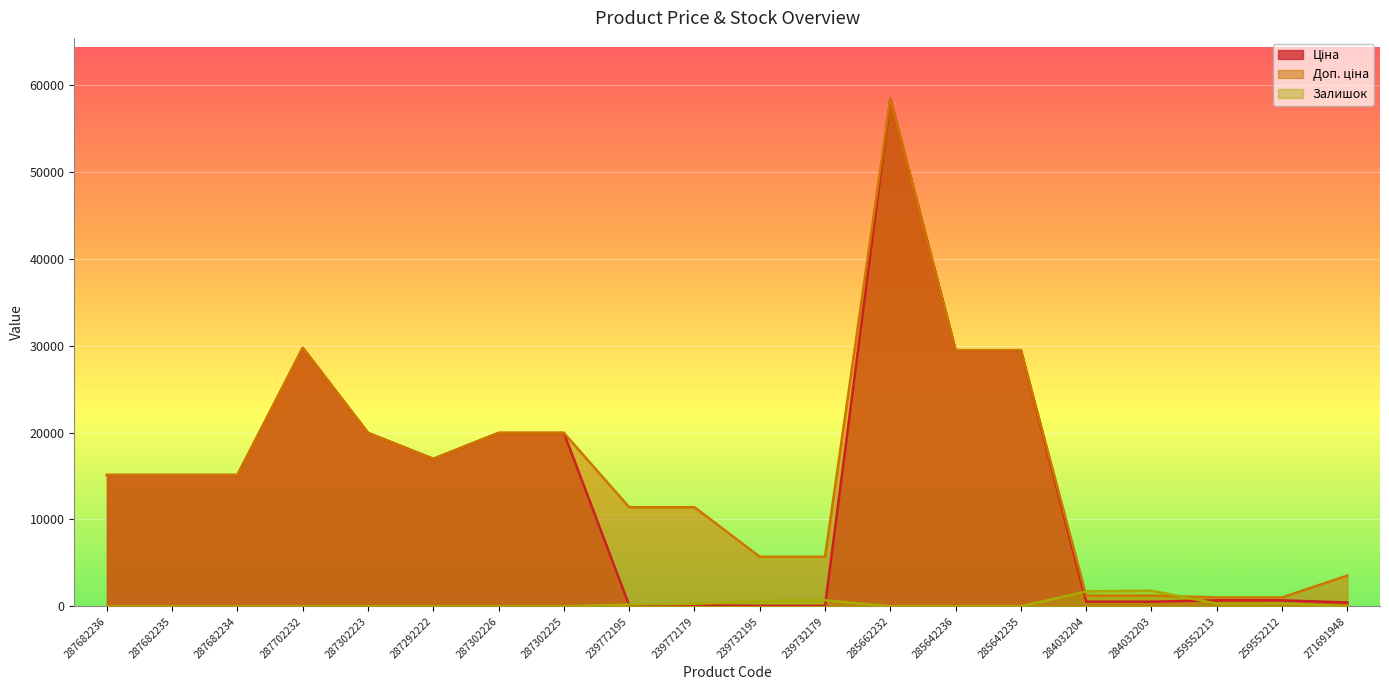

At which category is the sum across all series the highest?

285662232